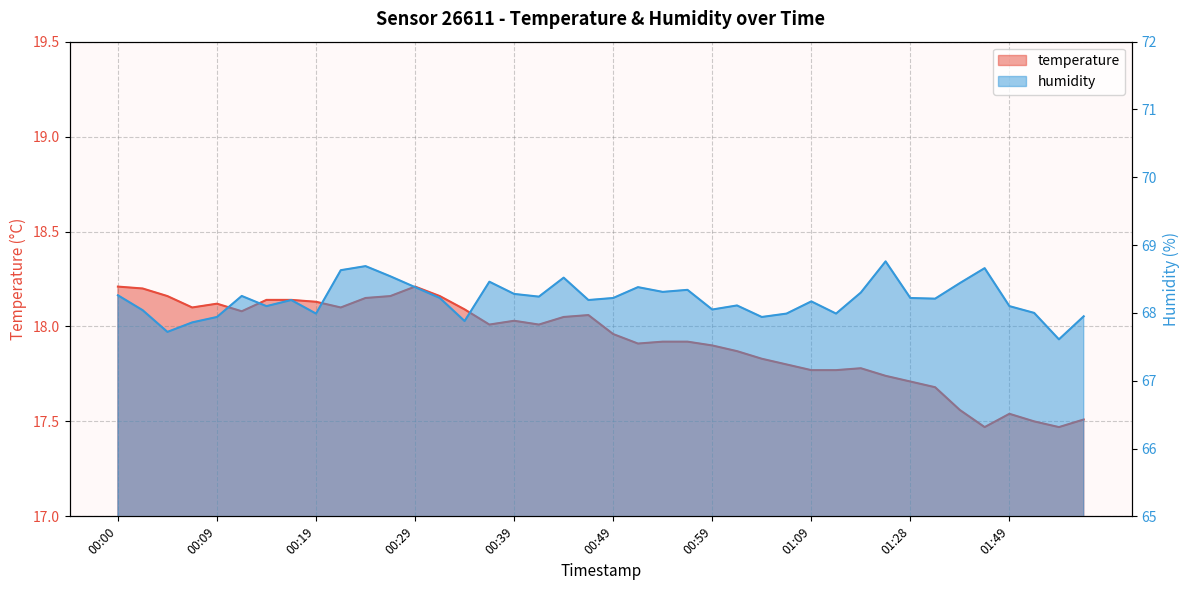

List the labels in order of temperature value, smallest first.

01:47, 01:54, 01:52, 01:57, 01:49, 01:36, 01:31, 01:28, 01:22, 01:09, 01:11, 01:14, 01:06, 01:04, 01:01, 00:59, 00:51, 00:54, 00:56, 00:49, 00:36, 00:41, 00:39, 00:44, 00:46, 00:12, 00:34, 00:07, 00:22, 00:09, 00:19, 00:14, 00:17, 00:24, 00:05, 00:26, 00:31, 00:02, 00:00, 00:29